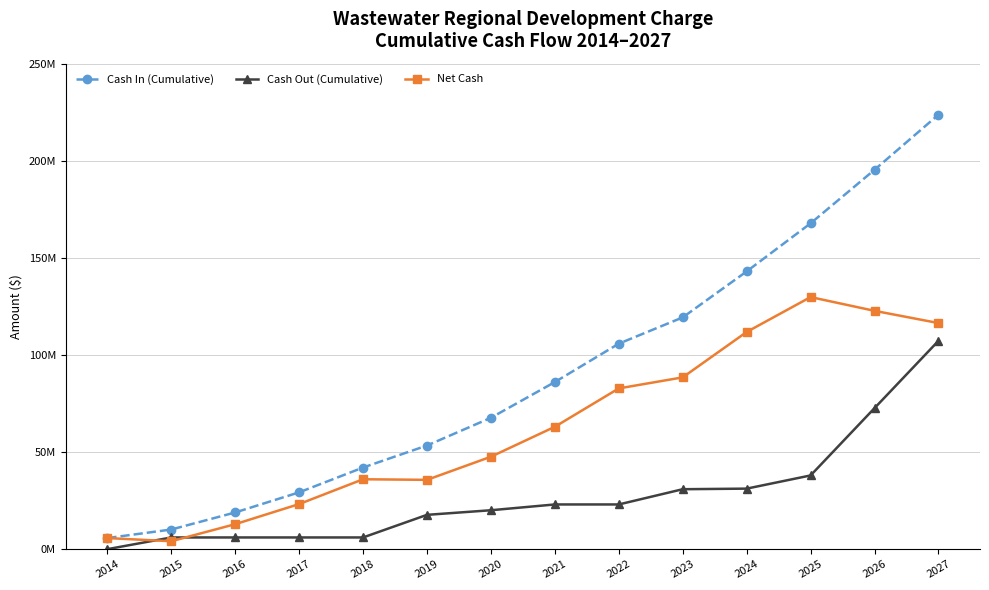

Is the value of Cash Out (Cumulative) at 2017 greater than the value of Net Cash at 2015?

Yes